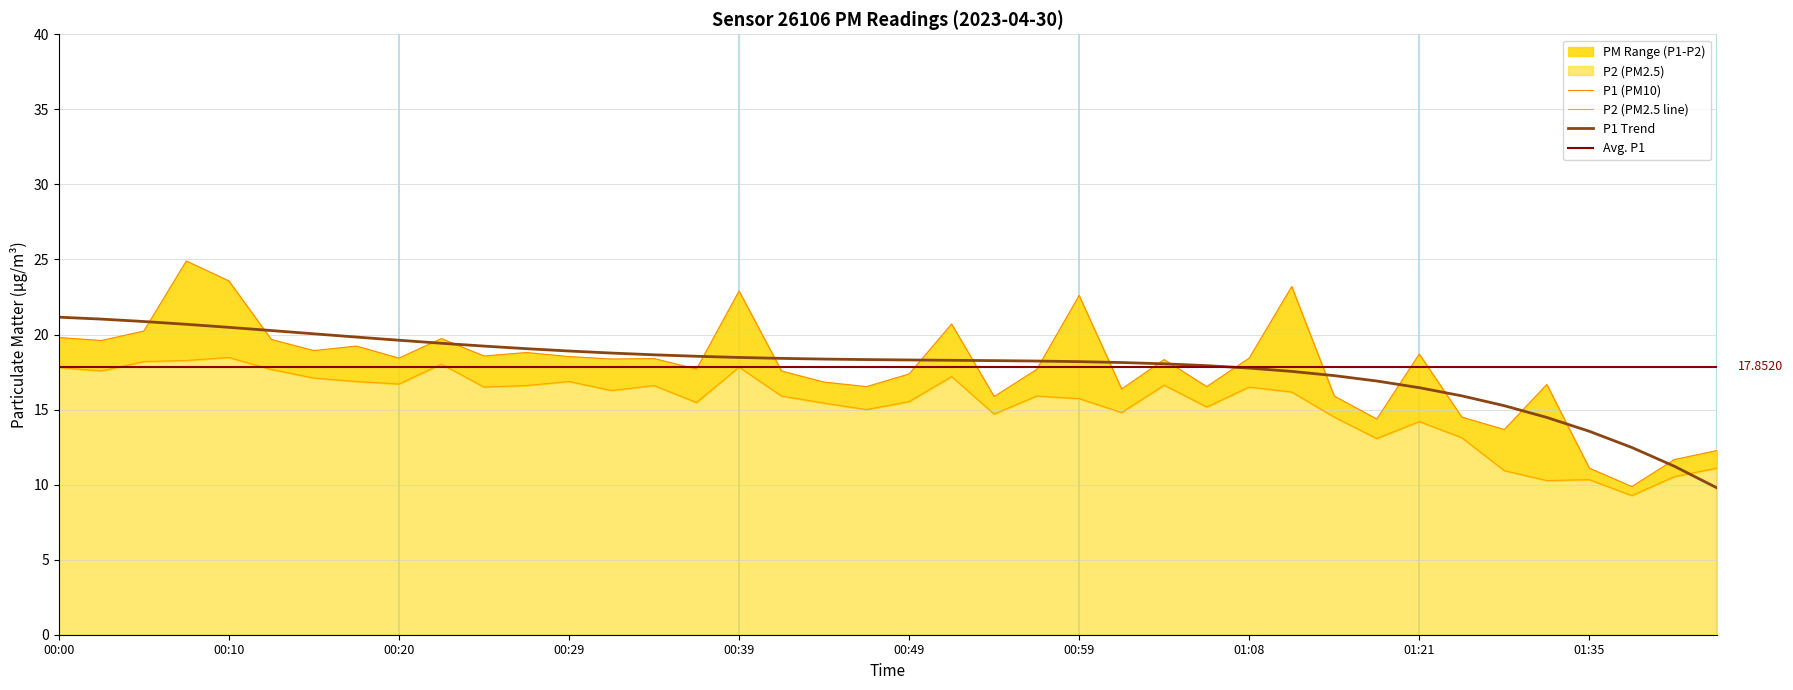

Reading left to right, transcribe all the data shown in this chart.

P1: 00:00=19.8	00:03=19.6	00:05=20.2	00:08=24.9	00:10=23.6	00:12=19.7	00:15=18.9	00:17=19.2	00:20=18.4	00:22=19.7	00:25=18.6	00:27=18.8	00:29=18.5	00:32=18.4	00:34=18.4	00:37=17.7	00:39=22.9	00:42=17.6	00:44=16.8	00:46=16.5	00:49=17.4	00:51=20.7	00:54=15.9	00:56=17.7	00:59=22.6	01:01=16.4	01:03=18.3	01:06=16.5	01:08=18.4	01:11=23.2	01:16=15.9	01:19=14.4	01:21=18.7	01:24=14.5	01:30=13.7	01:32=16.7	01:35=11.1	01:37=9.9	01:40=11.7	01:43=12.3
P2: 00:00=17.8	00:03=17.6	00:05=18.2	00:08=18.3	00:10=18.5	00:12=17.7	00:15=17.1	00:17=16.9	00:20=16.7	00:22=18.0	00:25=16.5	00:27=16.6	00:29=16.9	00:32=16.3	00:34=16.6	00:37=15.5	00:39=17.8	00:42=15.9	00:44=15.4	00:46=15.0	00:49=15.5	00:51=17.2	00:54=14.7	00:56=15.9	00:59=15.7	01:01=14.8	01:03=16.6	01:06=15.2	01:08=16.5	01:11=16.2	01:16=14.5	01:19=13.1	01:21=14.2	01:24=13.1	01:30=10.9	01:32=10.3	01:35=10.3	01:37=9.3	01:40=10.5	01:43=11.1